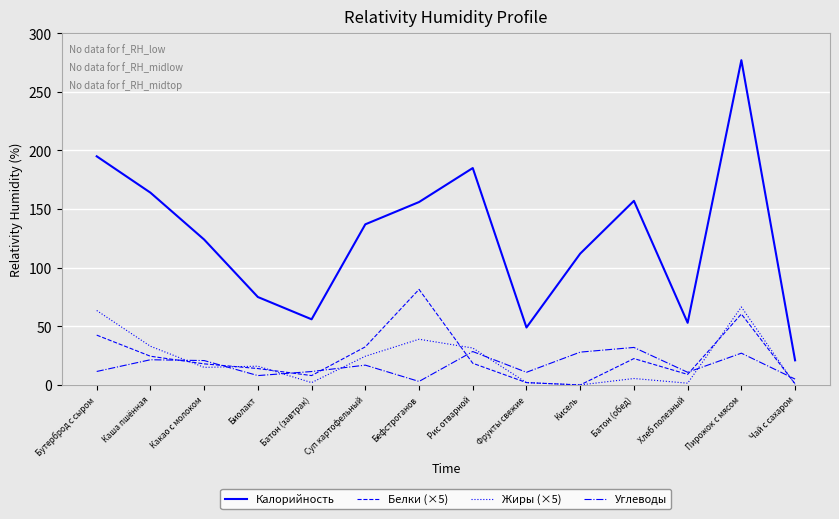

True or false: Калорийность and Белки (×5) intersect in this chart.

False